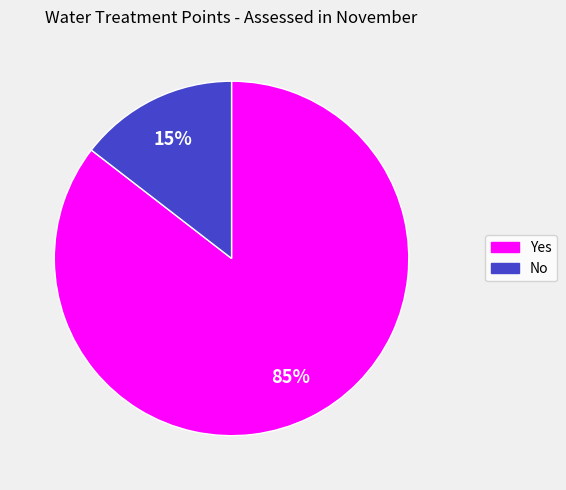

Which category accounts for the majority?

Yes